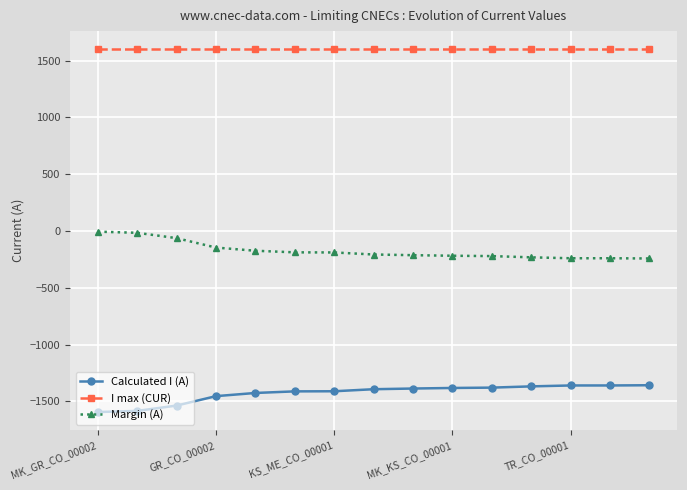

Which series has the largest total across all categories?

I max (CUR)